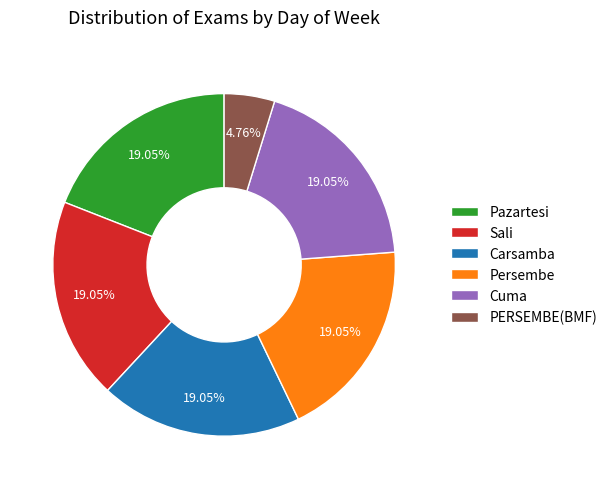

Combined, do Pazartesi and Sali account for over 50%?

No